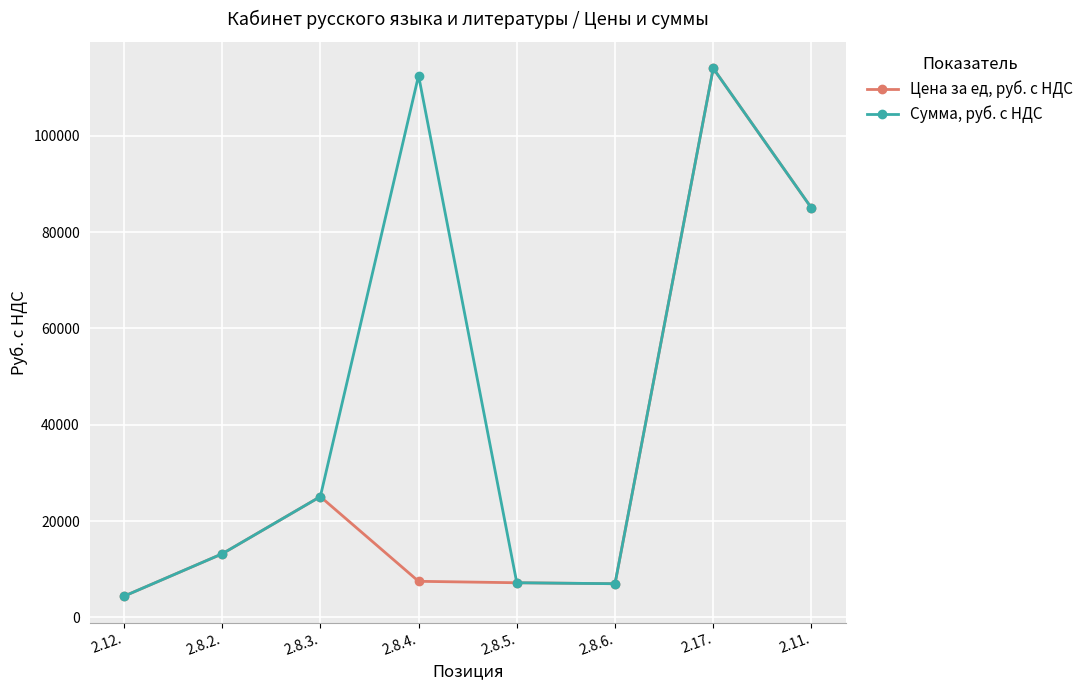

What is the value of the Сумма, руб. с НДС point at the 7th from the left?

114000